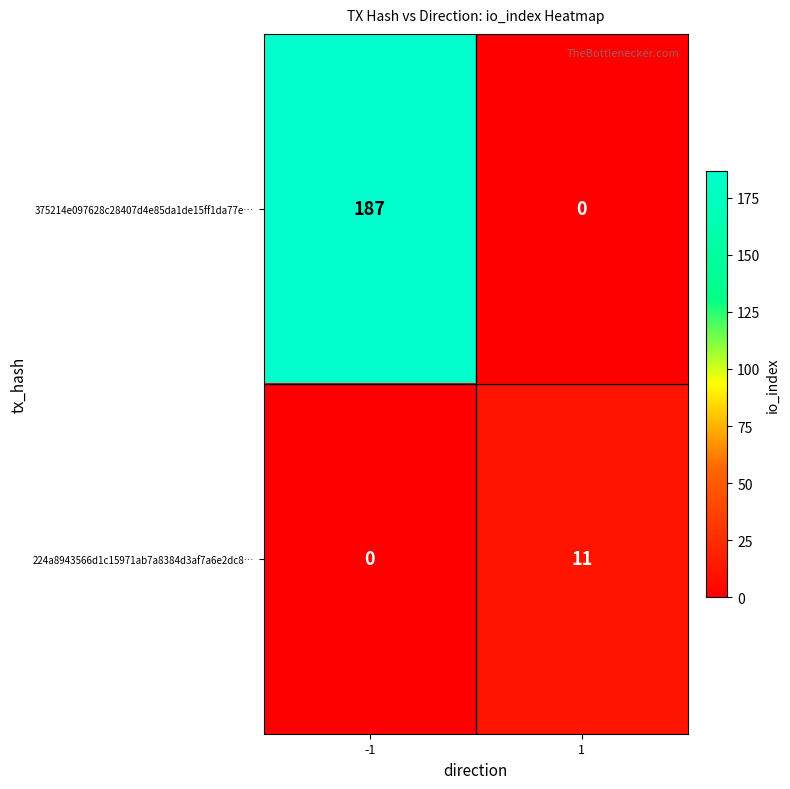

Reading left to right, extract all data points from this chart.

375214e097628c28407d4e85da1de15ff1da77e…: -1=187	1=0
224a8943566d1c15971ab7a8384d3af7a6e2dc8…: -1=0	1=11